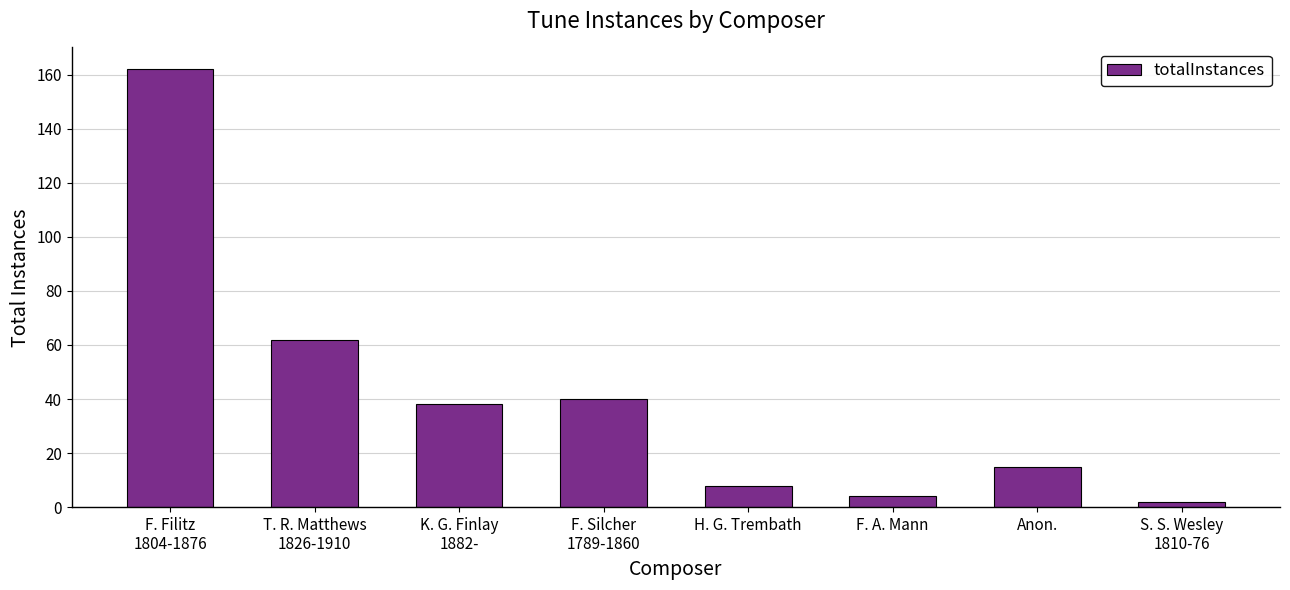

What is the label of the 1st bar from the right?

S. S. Wesley
1810-76